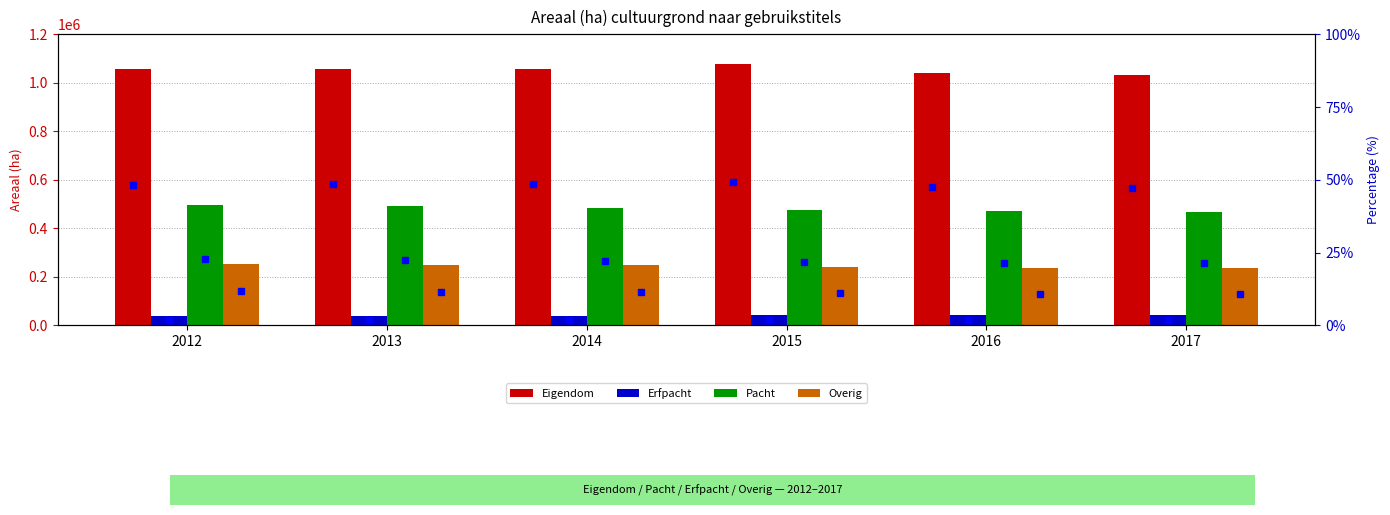

At which category is the sum across all series the highest?

2012